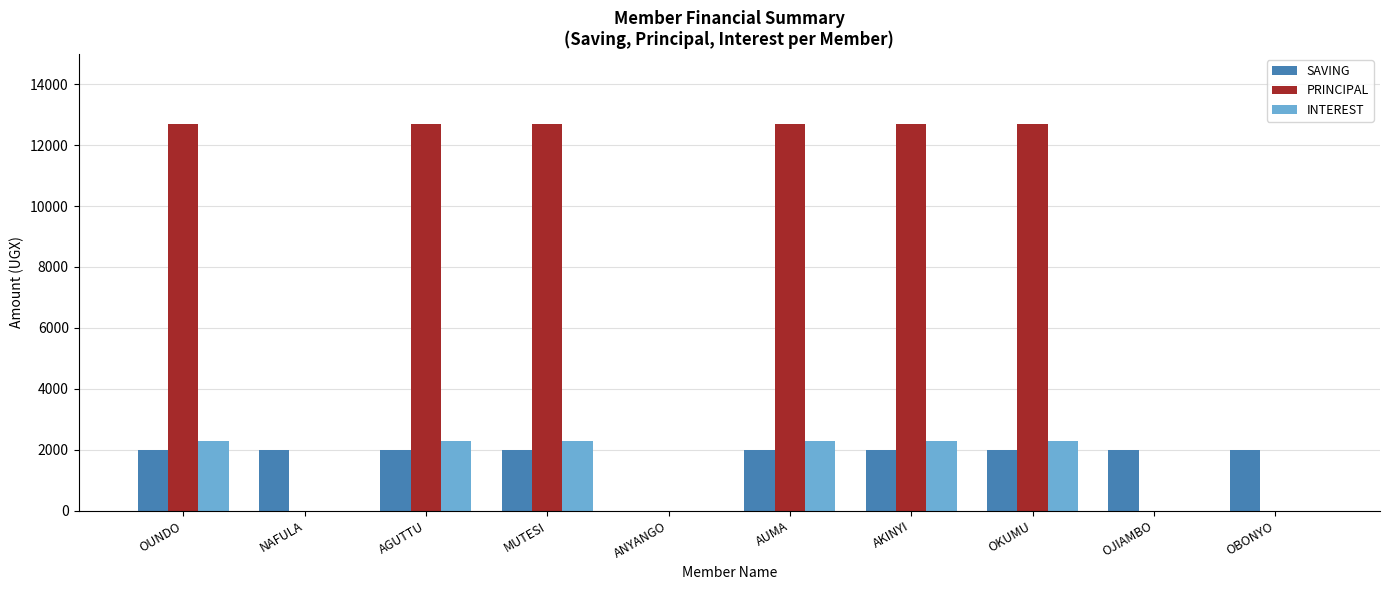

Which series has the largest range (max minus min)?

PRINCIPAL